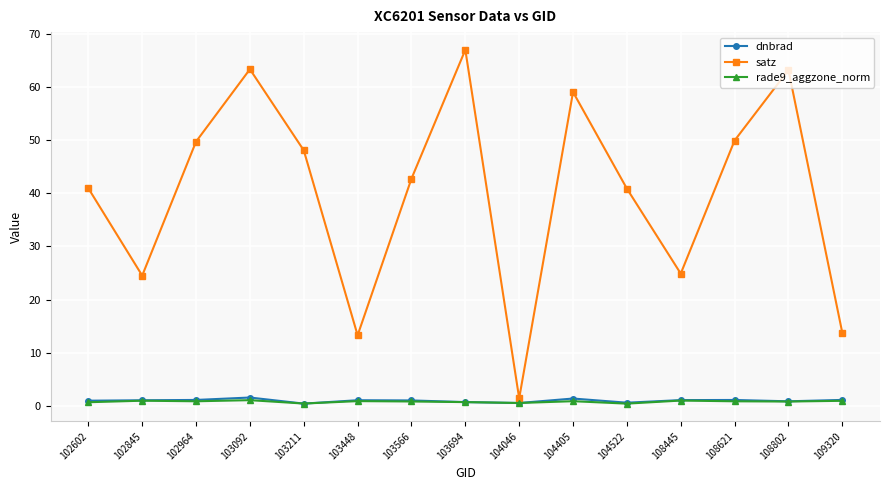

What is the average value of the rade9_aggzone_norm series?

0.8